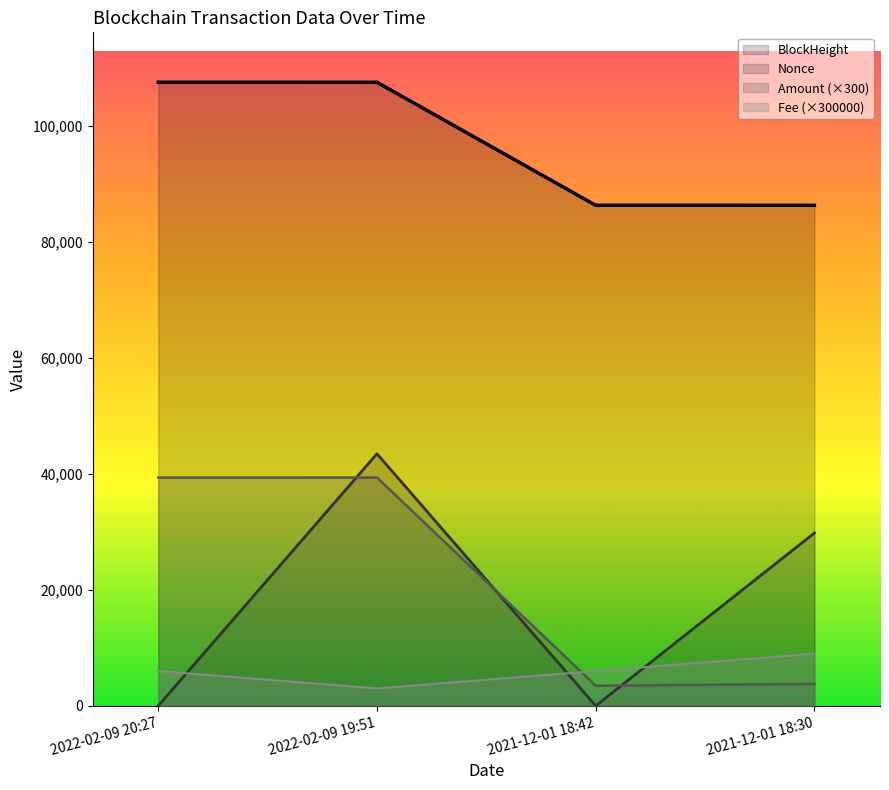

Which series has the largest total across all categories?

BlockHeight